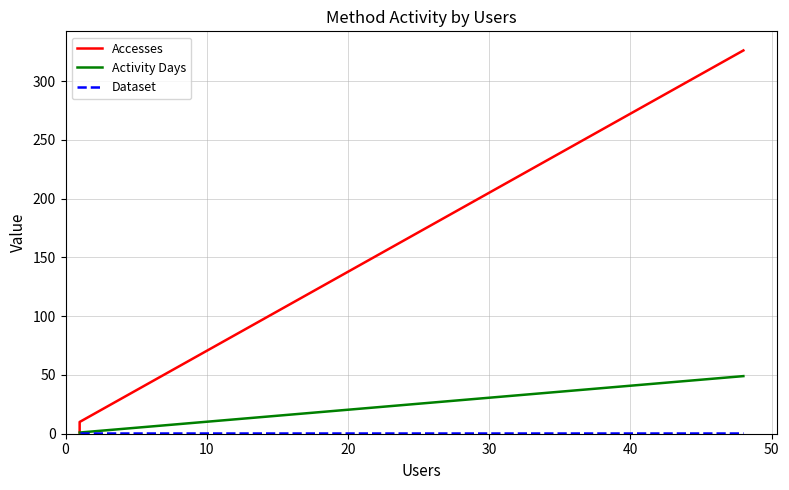

Does the chart have visible grid lines?

Yes